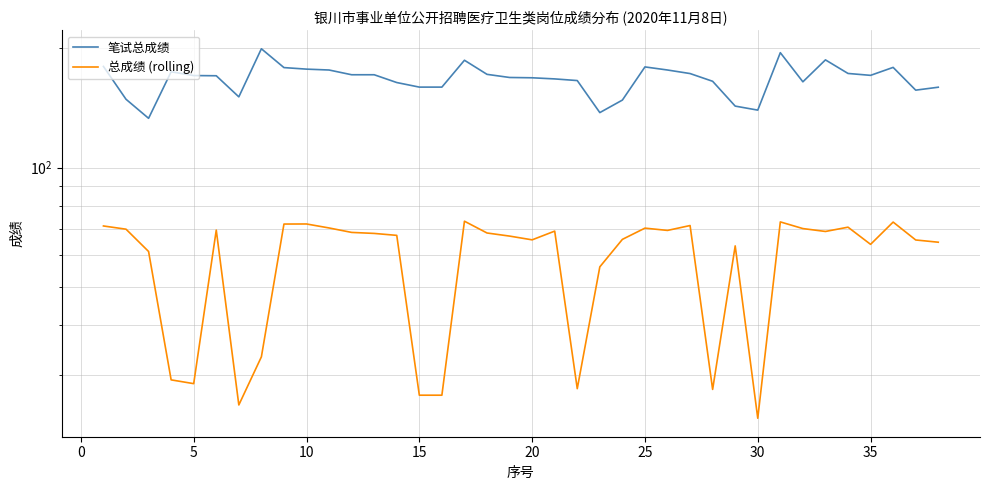

In 总成绩 (rolling), how many points are higher than both neighbors (excluding endpoints)?

10